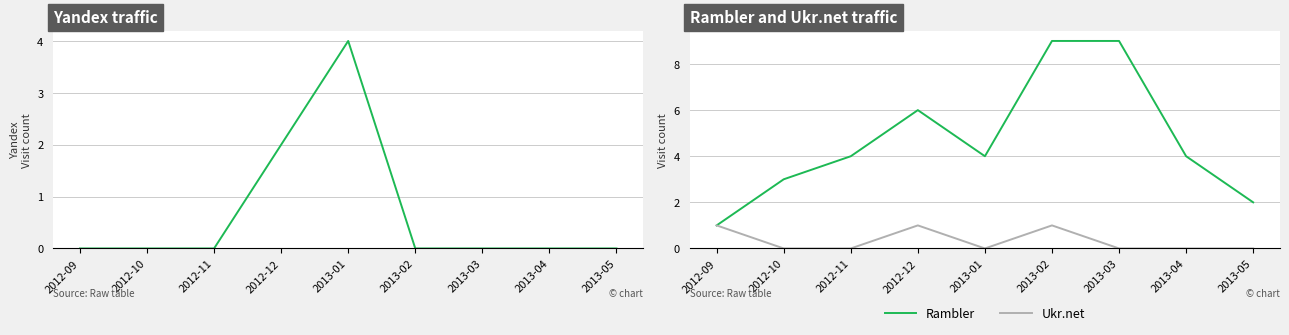

Where do Yandex and Ukr.net first cross each other?

2013-01 and 2013-02